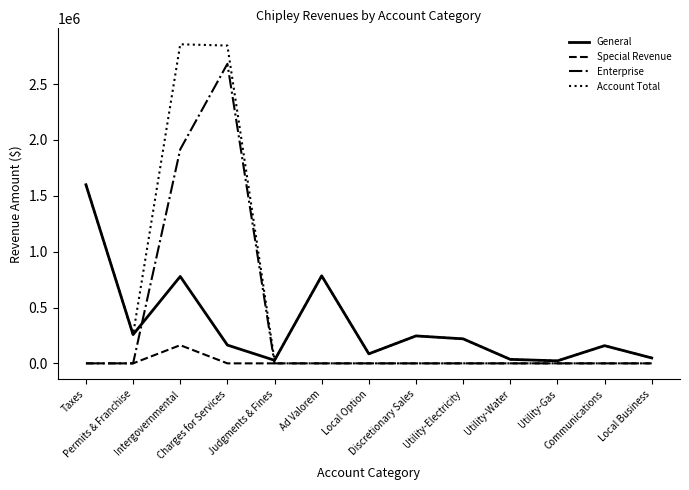

What is the greatest value displayed?

2856335